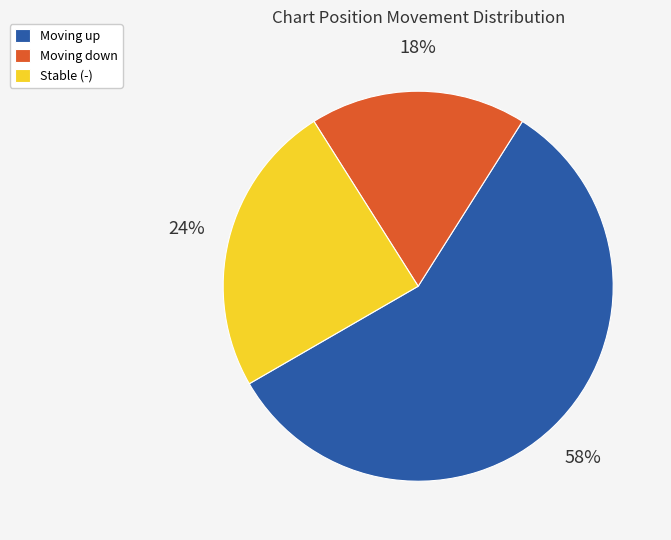

To the nearest percent, what is the difference between the Stable (-) and Moving down slice percentages?

6%